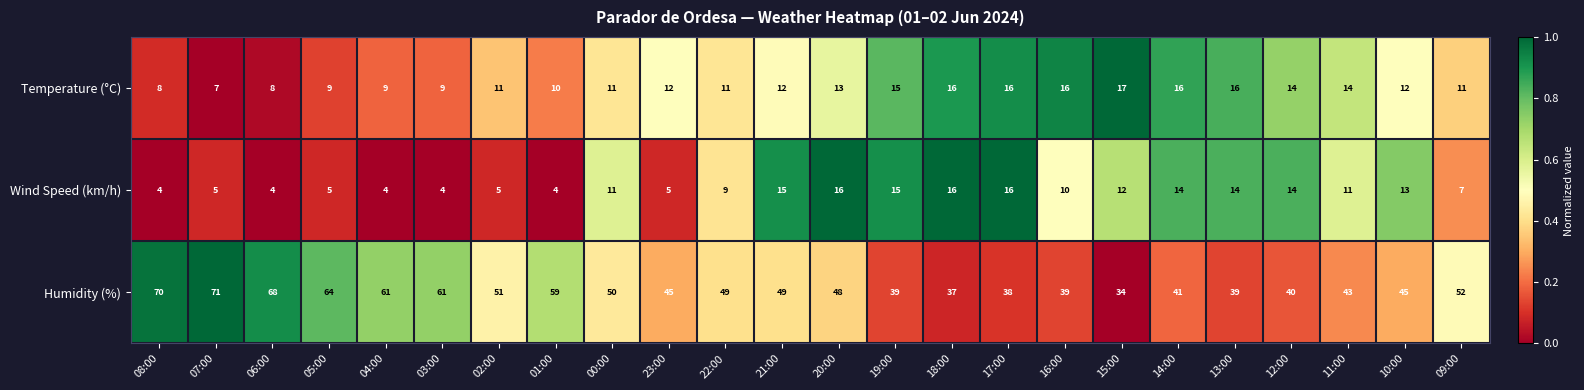

What is the sum of the Humidity (%) values at 23:00 and 10:00?

90